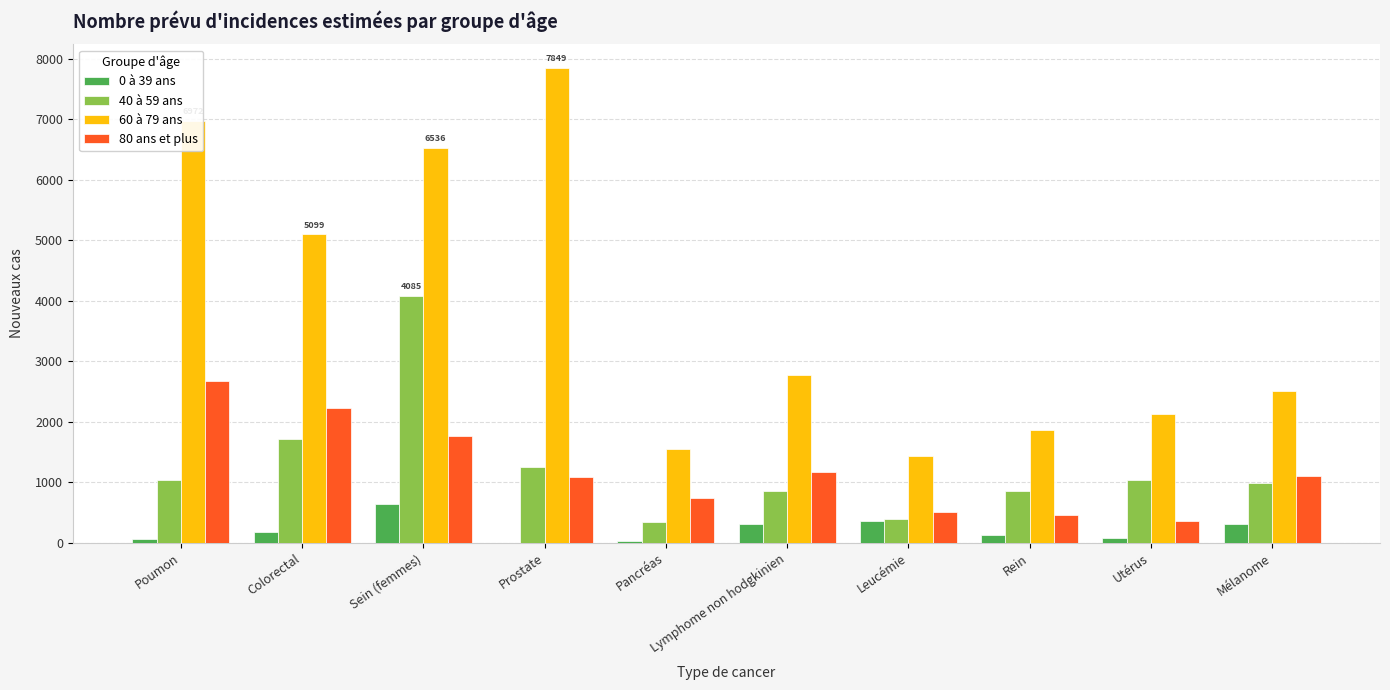

At which label is 40 à 59 ans closest to 2217?

Colorectal